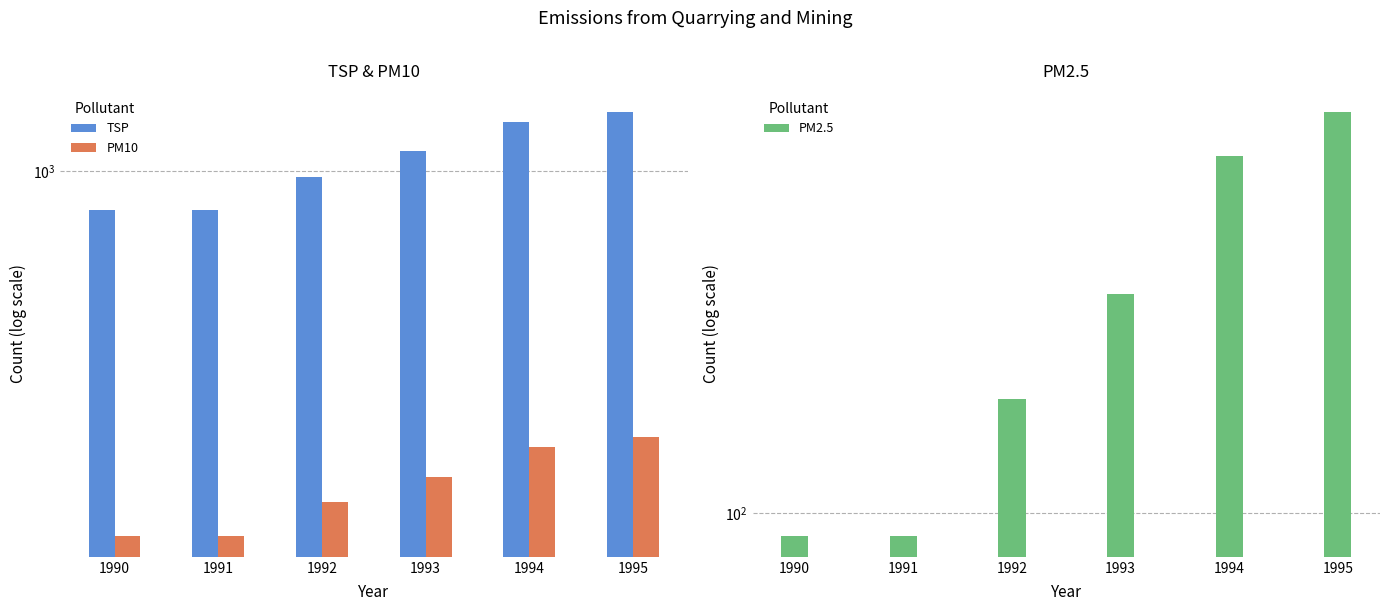

The PM2.5 series shows 84.8 at 1995. True or false?

False